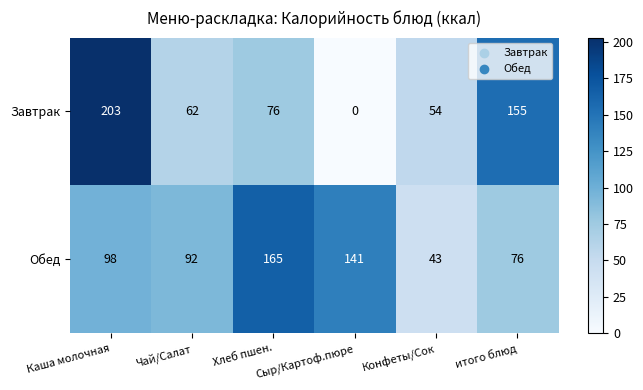

What is the maximum value shown in the chart?

203